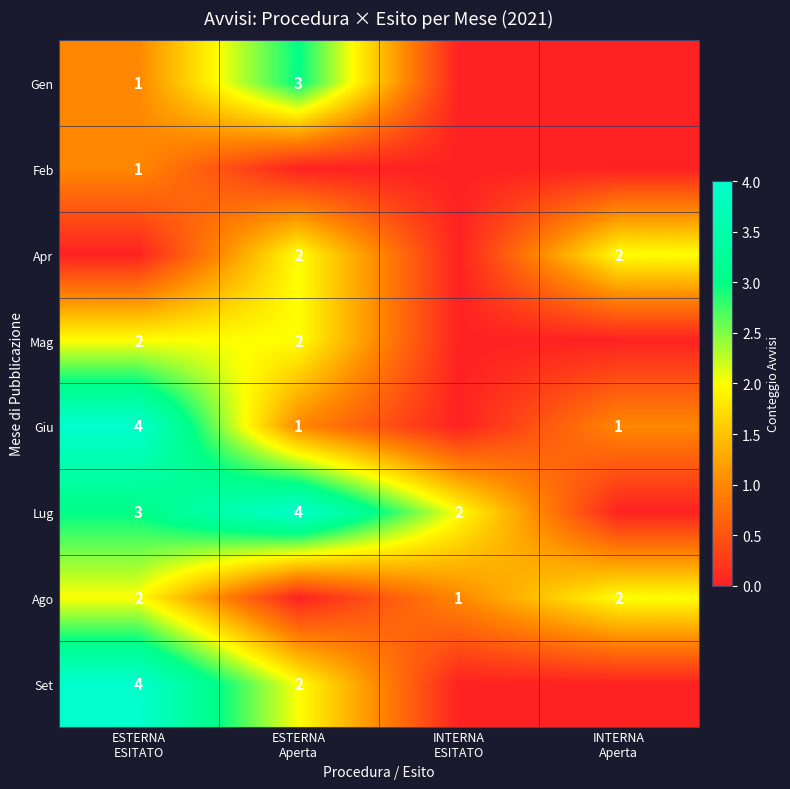

The Gen series shows 0 at ESTERNA ESITATO. True or false?

False